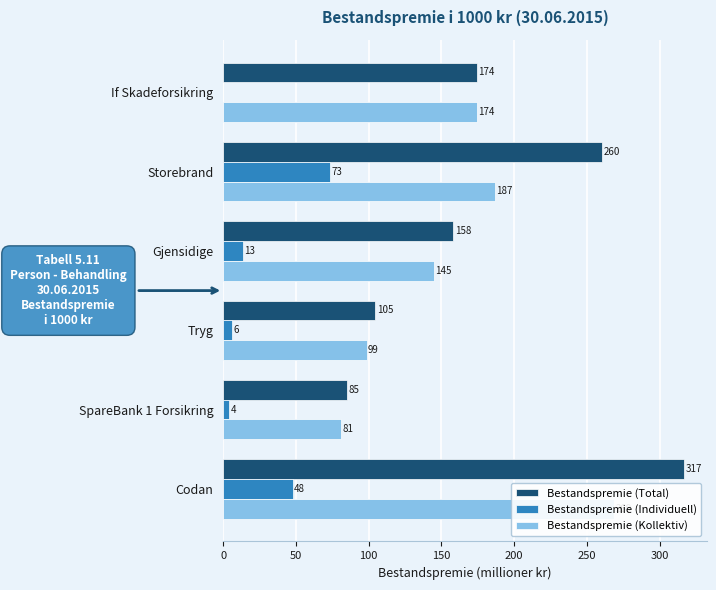

Reading left to right, extract all data points from this chart.

Bestandspremie (Total): 174.2	260.3	158.3	104.6	85.3	316.6
Bestandspremie (Individuell): 0.0	73.3	13.3	6.0	4.2	47.7
Bestandspremie (Kollektiv): 174.2	187.0	145.0	98.6	81.2	268.9